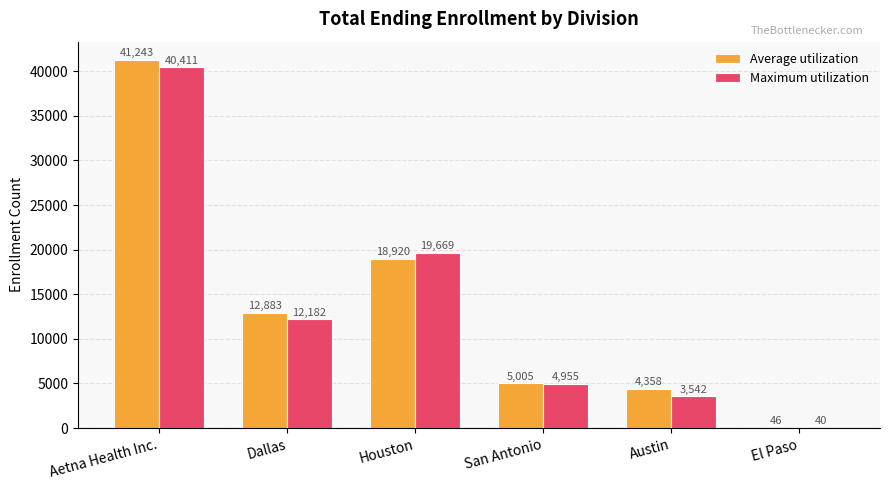

Read the Average utilization value at Dallas.

12883